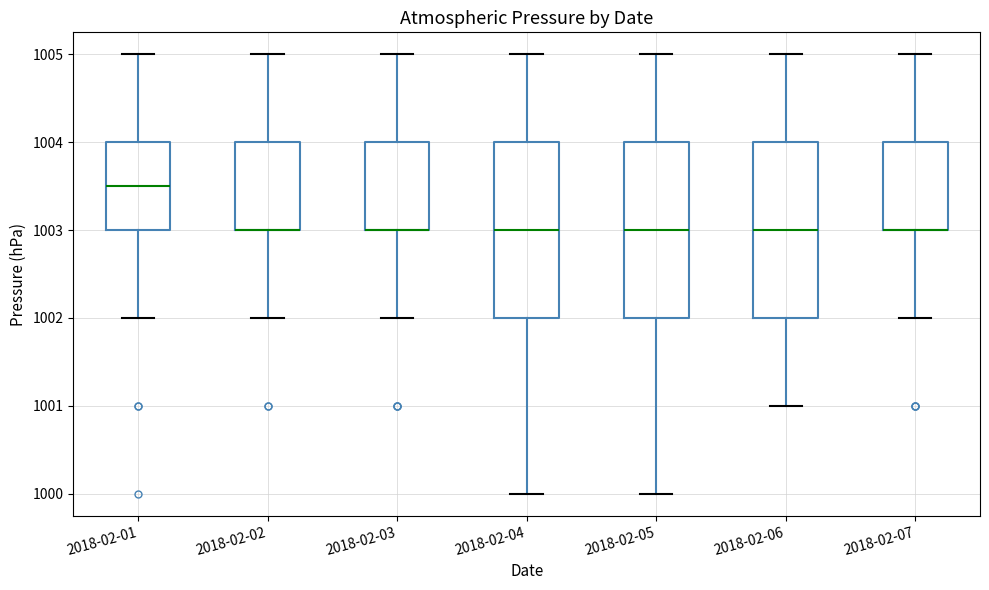

Reading left to right, read every box against the y-axis: the position of its median line, the range the box covers, and the ends of its whiskers. The values are not printed on the chart, so give them approximately, as read against the axis.

2018-02-01: median 1003.5, box 1003.0 to 1004.0, whiskers 1002.0 to 1005.0
2018-02-02: median 1003.0 (drawn on the box's lower edge), box 1003.0 to 1004.0, whiskers 1002.0 to 1005.0
2018-02-03: median 1003.0 (drawn on the box's lower edge), box 1003.0 to 1004.0, whiskers 1002.0 to 1005.0
2018-02-04: median 1003.0, box 1002.0 to 1004.0, whiskers 1000.0 to 1005.0
2018-02-05: median 1003.0, box 1002.0 to 1004.0, whiskers 1000.0 to 1005.0
2018-02-06: median 1003.0, box 1002.0 to 1004.0, whiskers 1001.0 to 1005.0
2018-02-07: median 1003.0 (drawn on the box's lower edge), box 1003.0 to 1004.0, whiskers 1002.0 to 1005.0